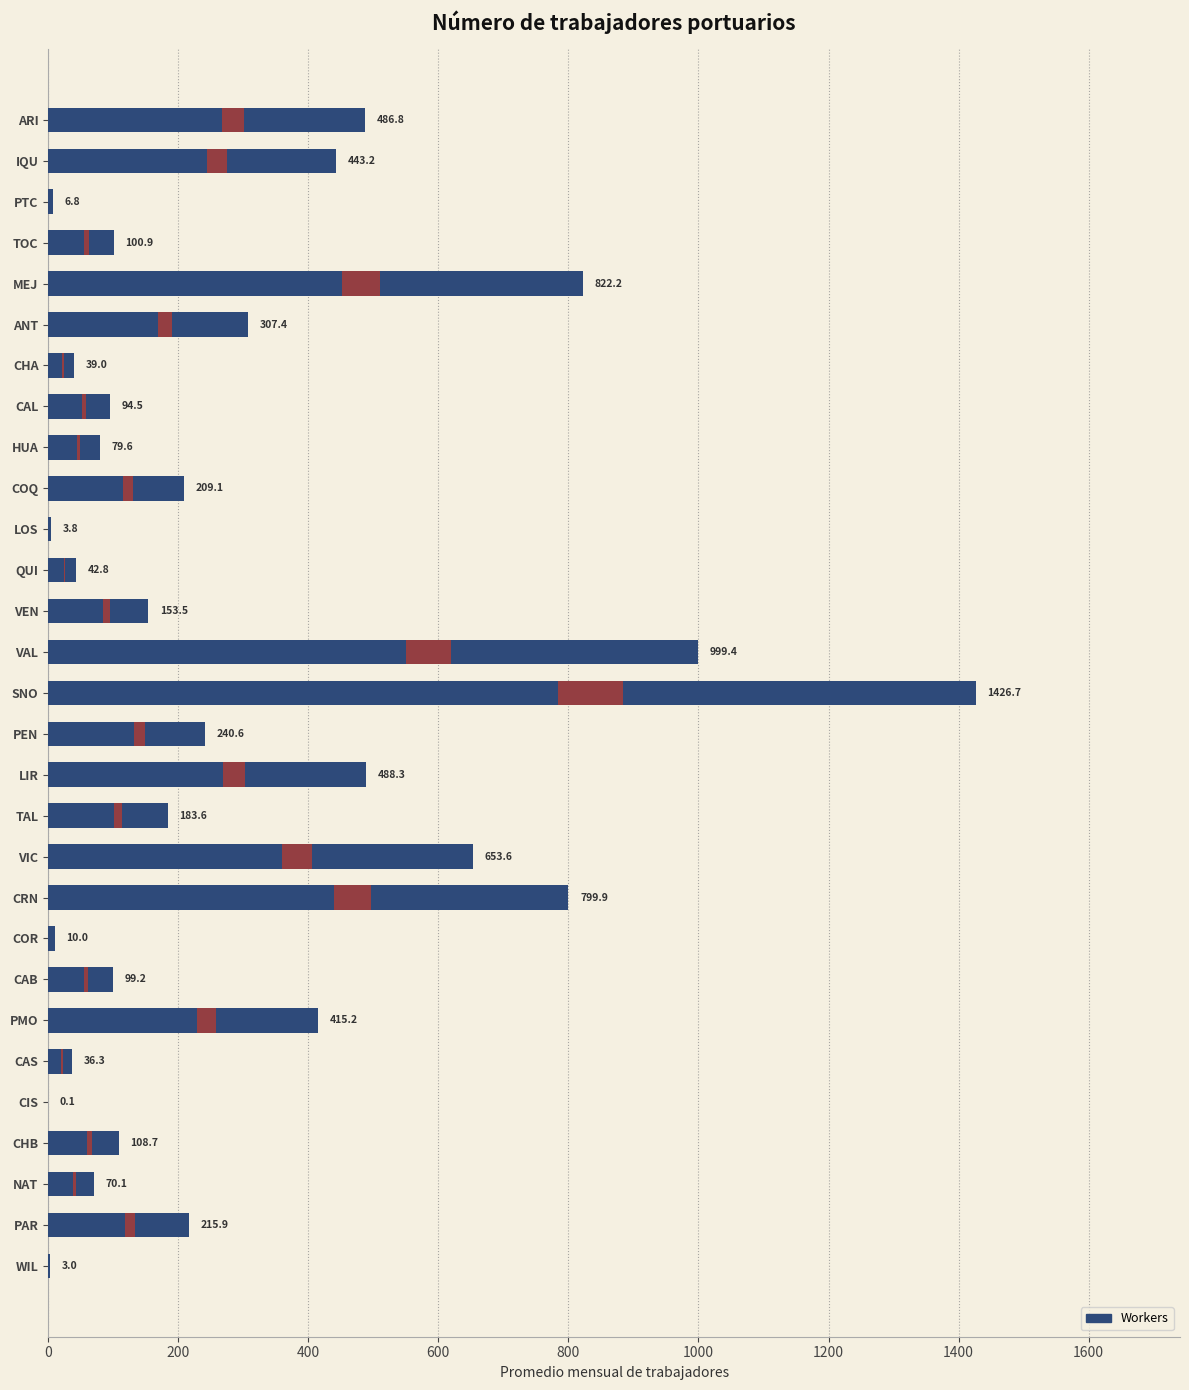

Reading right to left, list all the values displayed in this chart.

3.0	215.9	70.1	108.7	0.1	36.3	415.2	99.2	10.0	799.9	653.6	183.6	488.3	240.6	1426.7	999.4	153.5	42.8	3.8	209.1	79.6	94.5	39.0	307.4	822.2	100.9	6.8	443.2	486.8